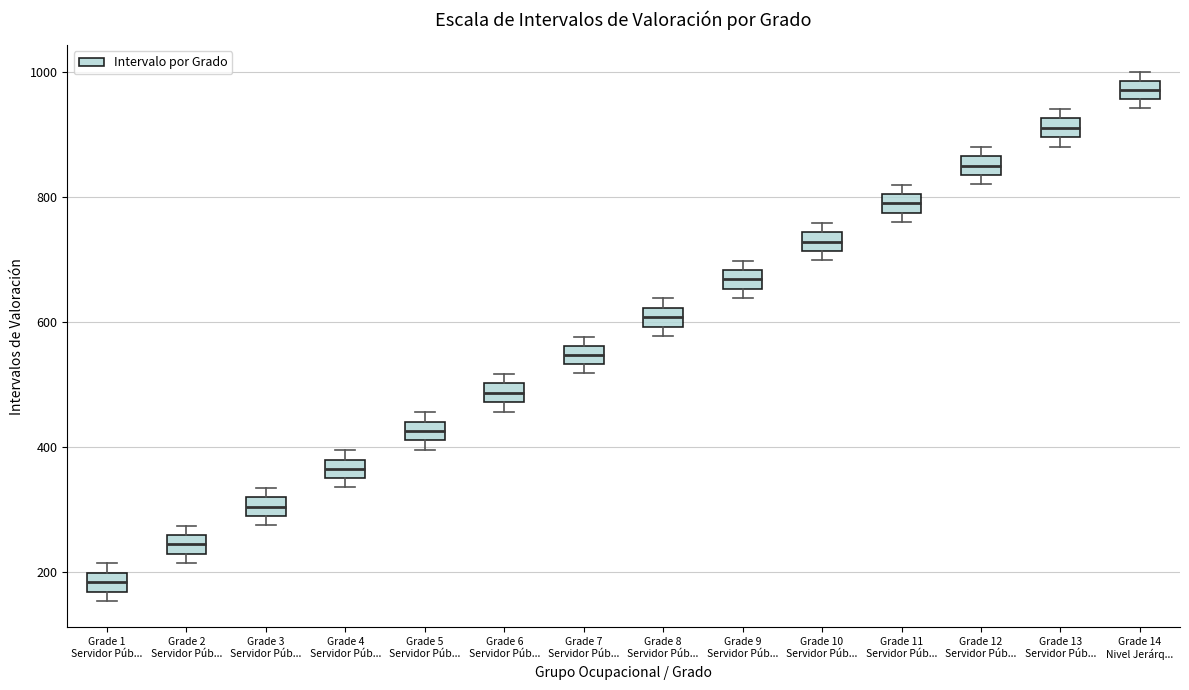

Where is the upper edge of the box for Grade 3 Servidor Púb... on the y-axis? The values are not printed on the chart, so give them approximately, as read against the axis.

320